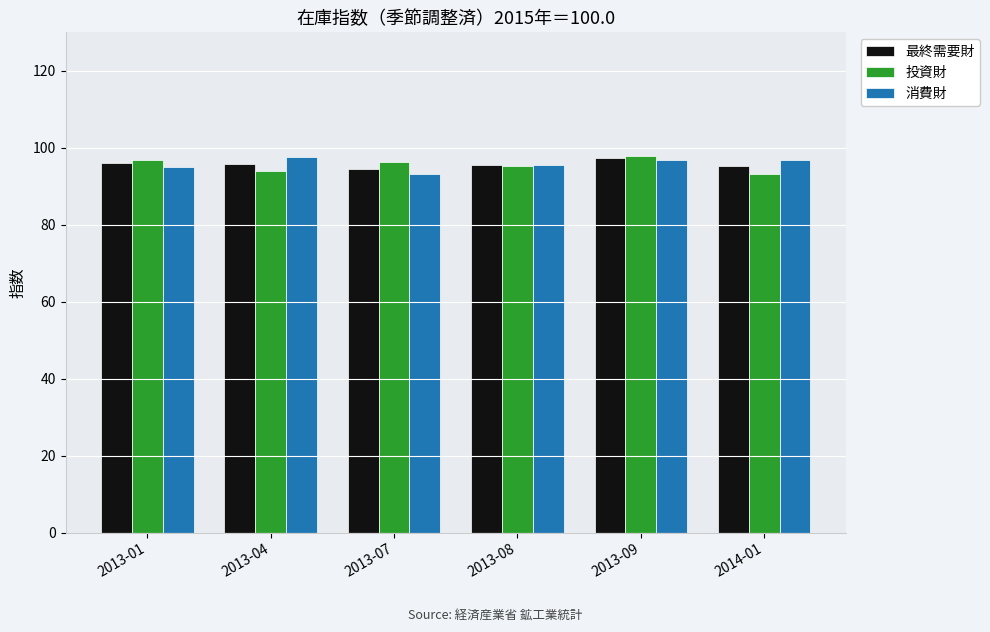

How many data points in 投資財 are less than 96?

3